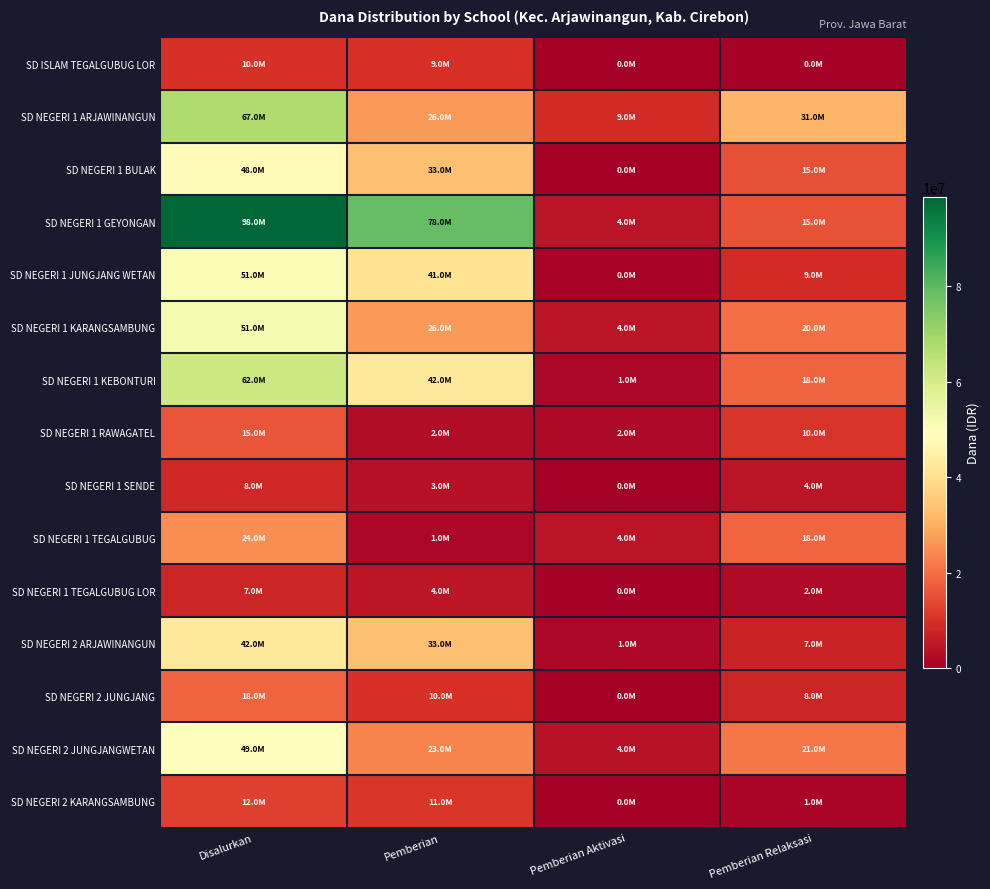

What is the difference between the highest and lowest values at Pemberian Relaksasi?

31050000